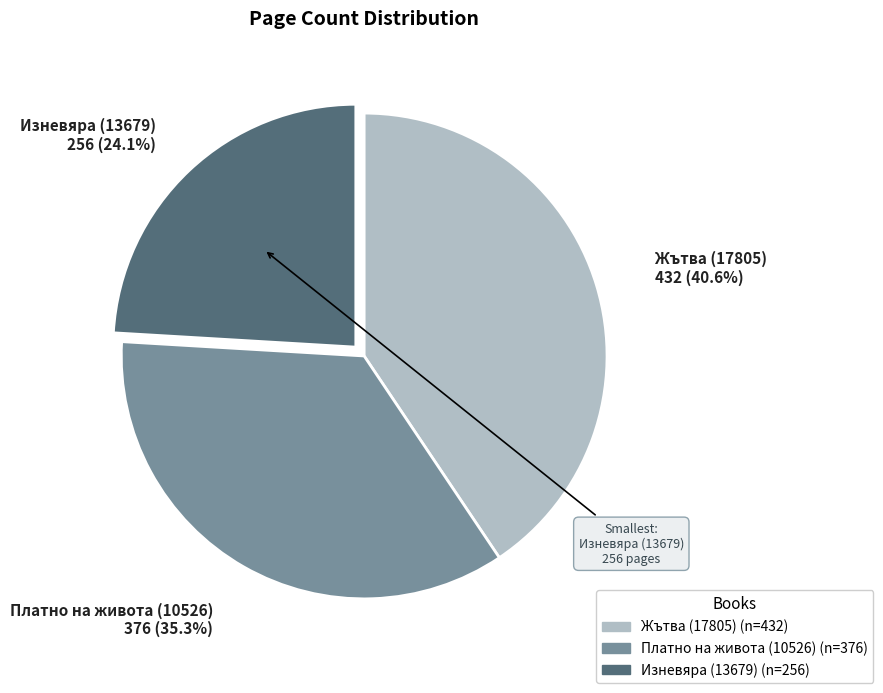

Which slice is the smallest?

Изневяра (13679)